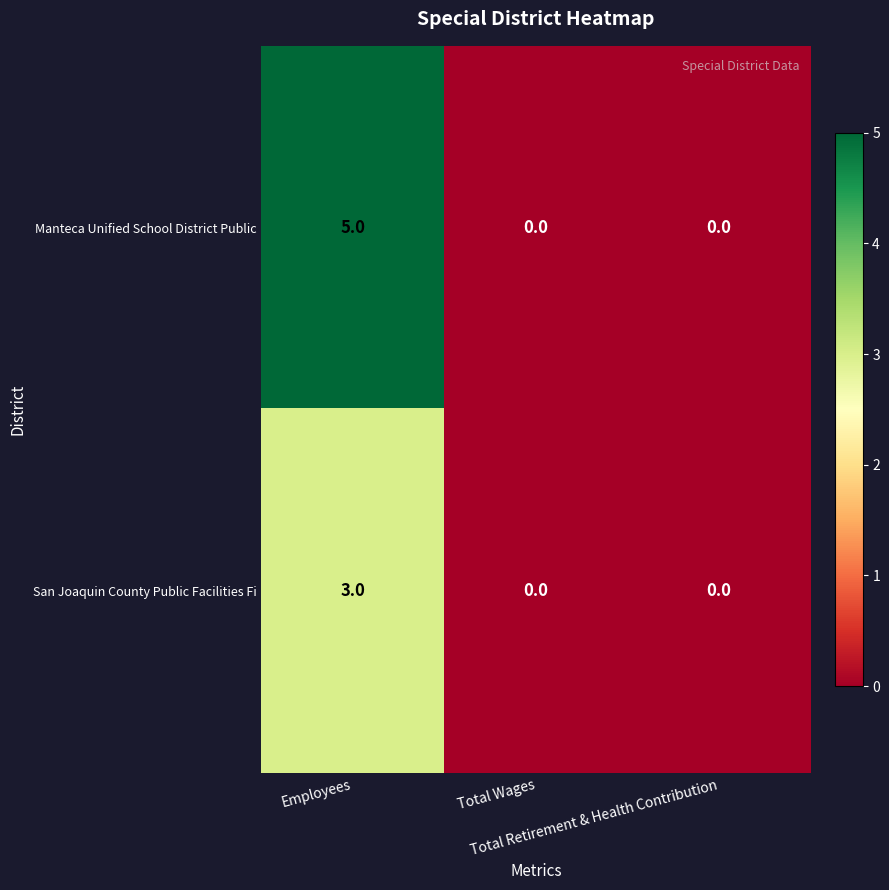

What is the difference between the maximum and minimum values in the Manteca Unified School District Public series?

5